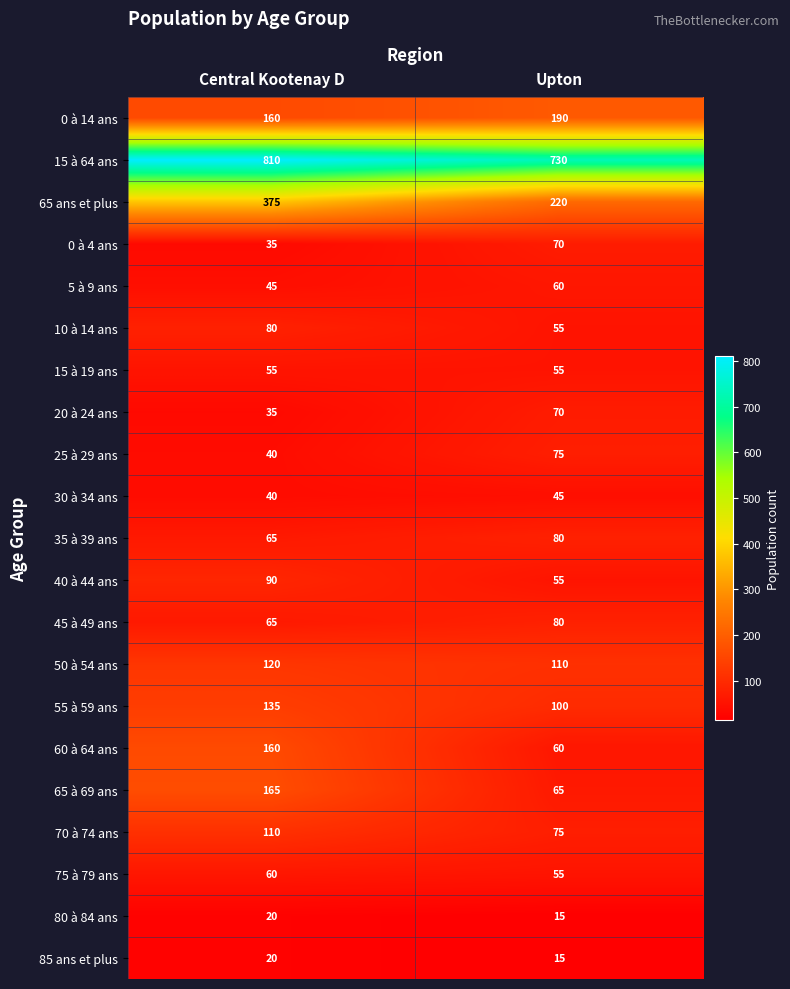

Which series changed the most between Central Kootenay D and Upton?

65 ans et plus